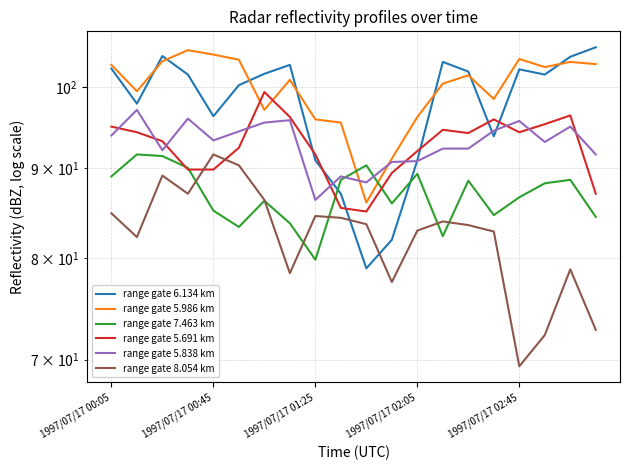

What is the sum of all range gate 5.986 km values?

1995.5